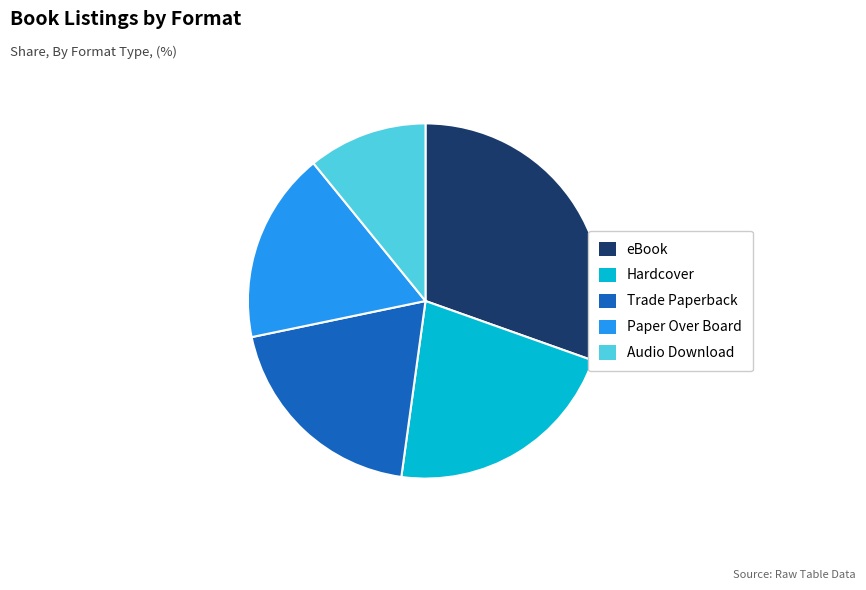

Combined, do Paper Over Board and eBook account for over 50%?

No